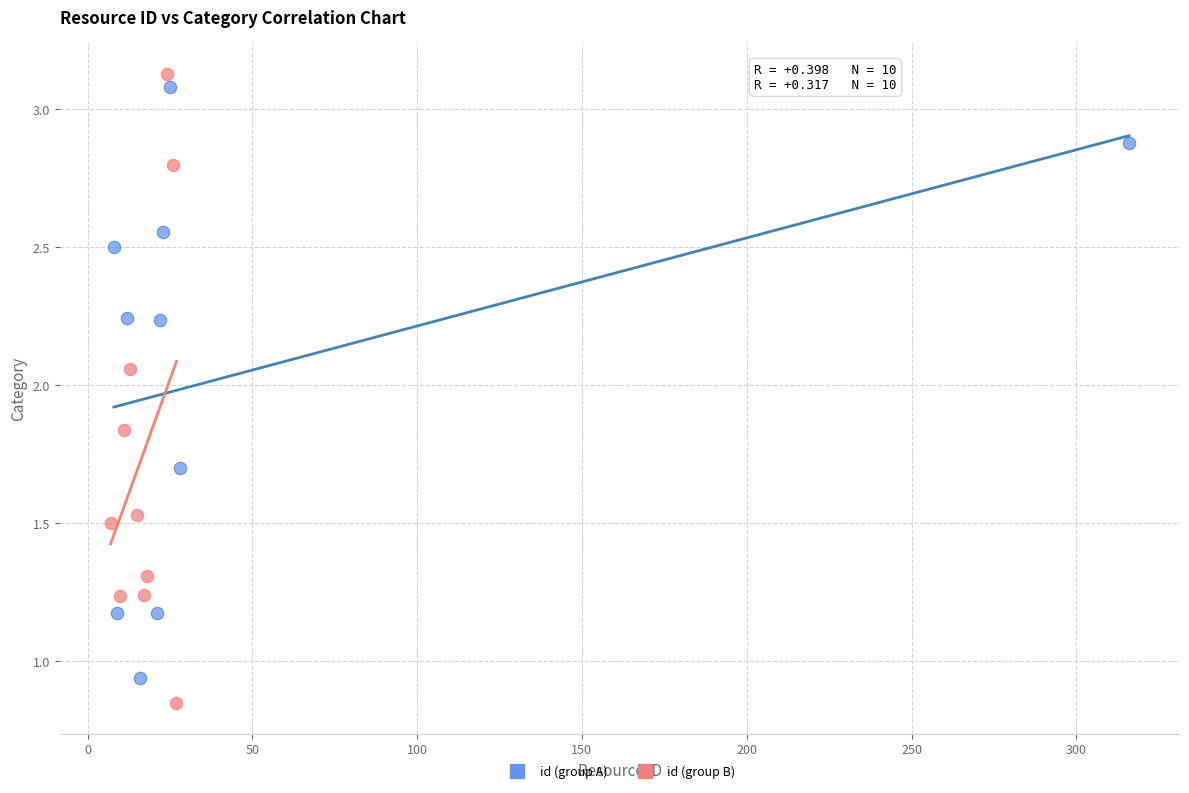

Which series has the largest Y range (max minus min)?

id (group B)